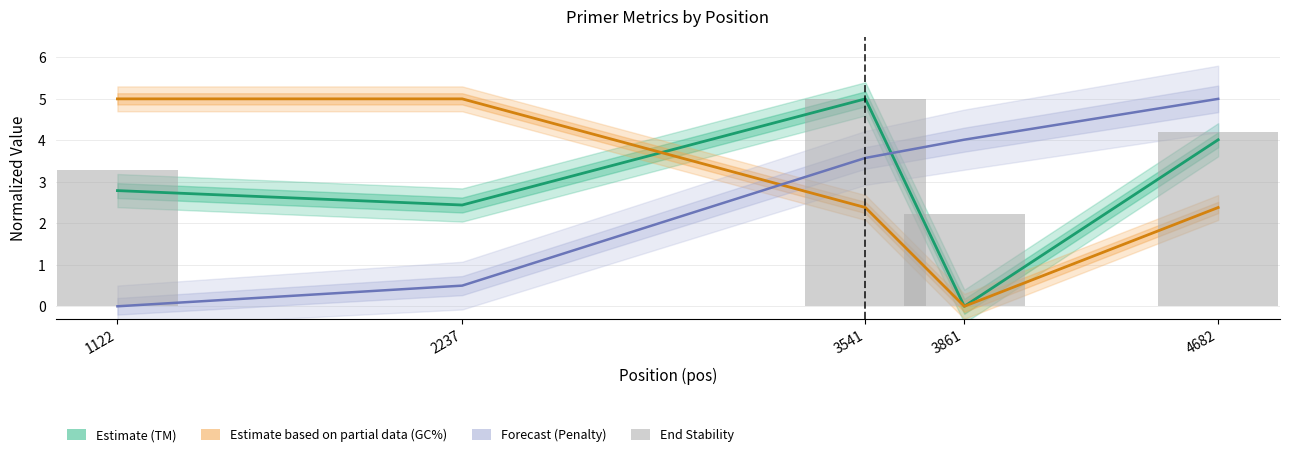

Reading left to right, what are all the values shown in this chart?

Estimate (TM): 2.8	2.4	5.0	0.0	4.0
Estimate based on partial data (GC%): 5.0	5.0	2.4	0.0	2.4
Forecast (Penalty): 0.0	0.5	3.6	4.0	5.0
End Stability: 3.3	0.0	5.0	2.2	4.2